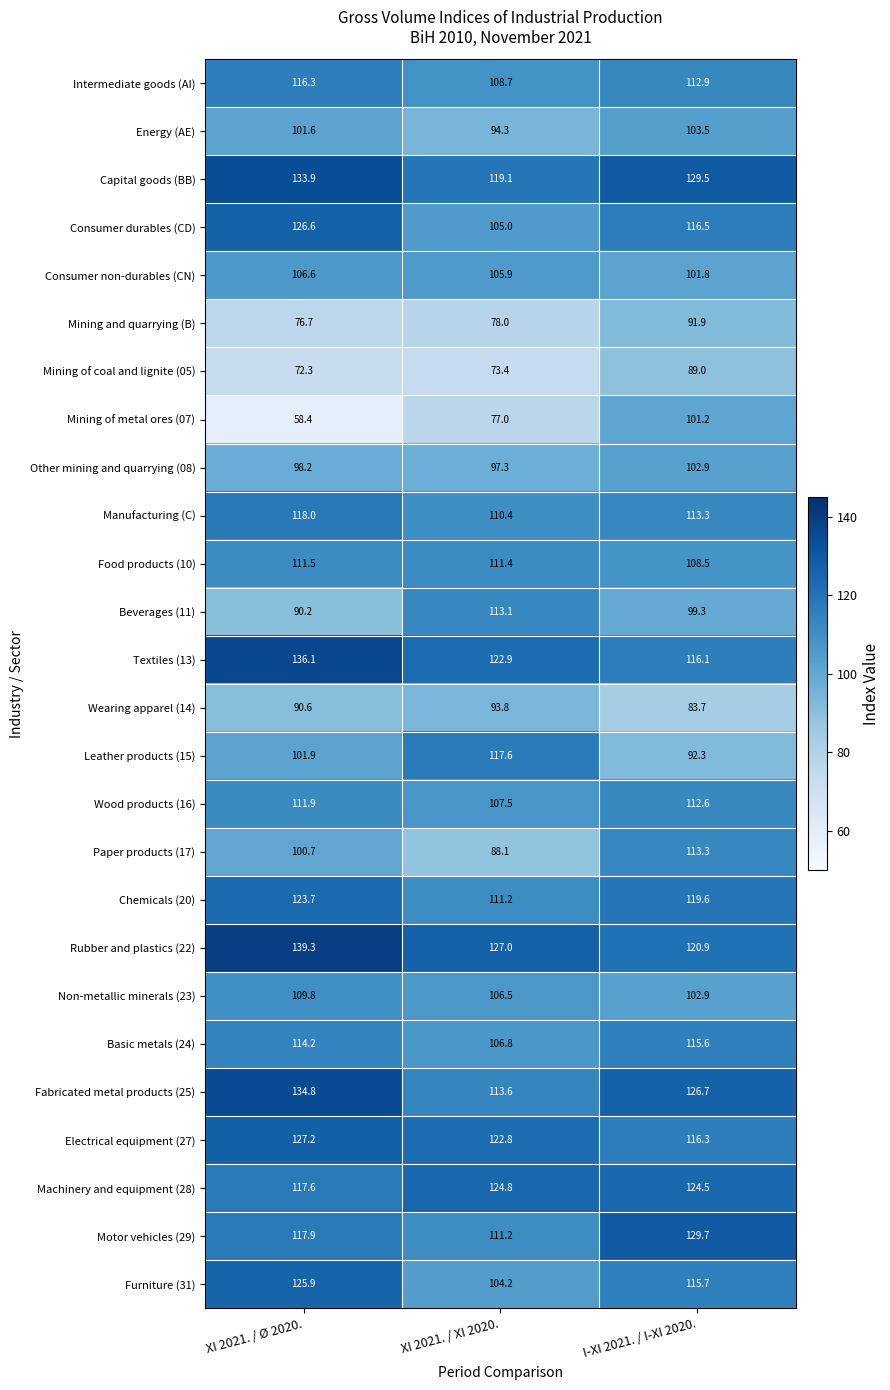

What is the difference between the maximum and second lowest values in the Other mining and quarrying (08) series?

4.7